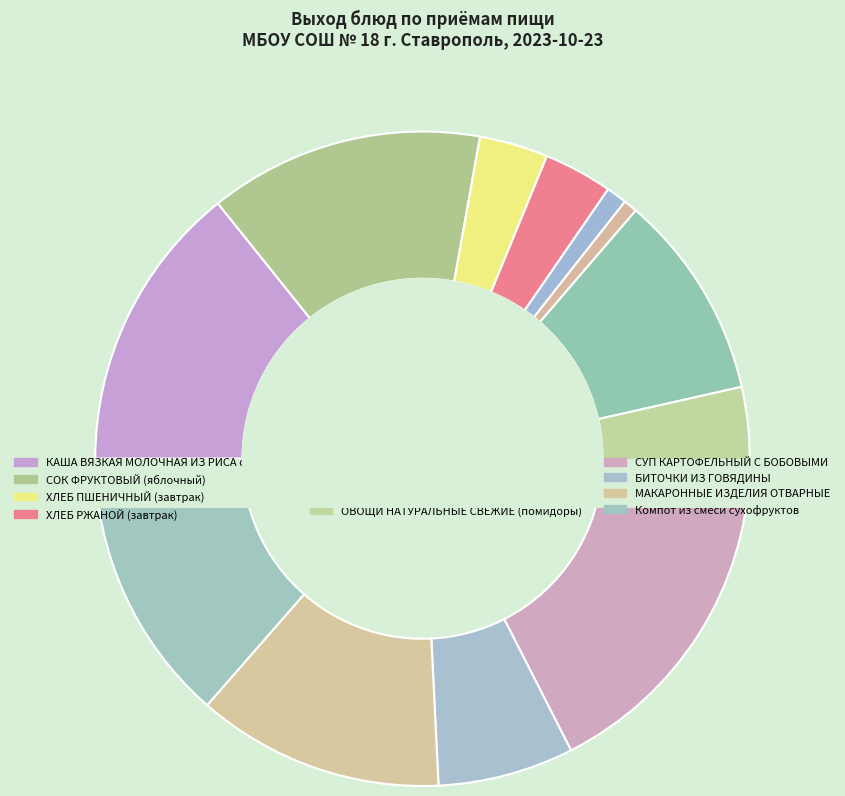

Does any single category account for the majority?

No